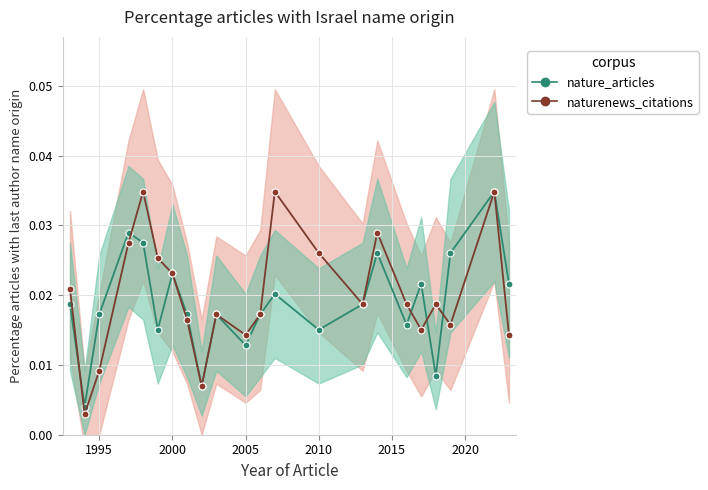

List the series in order of their overall mean, highest first.

naturenews_citations, nature_articles